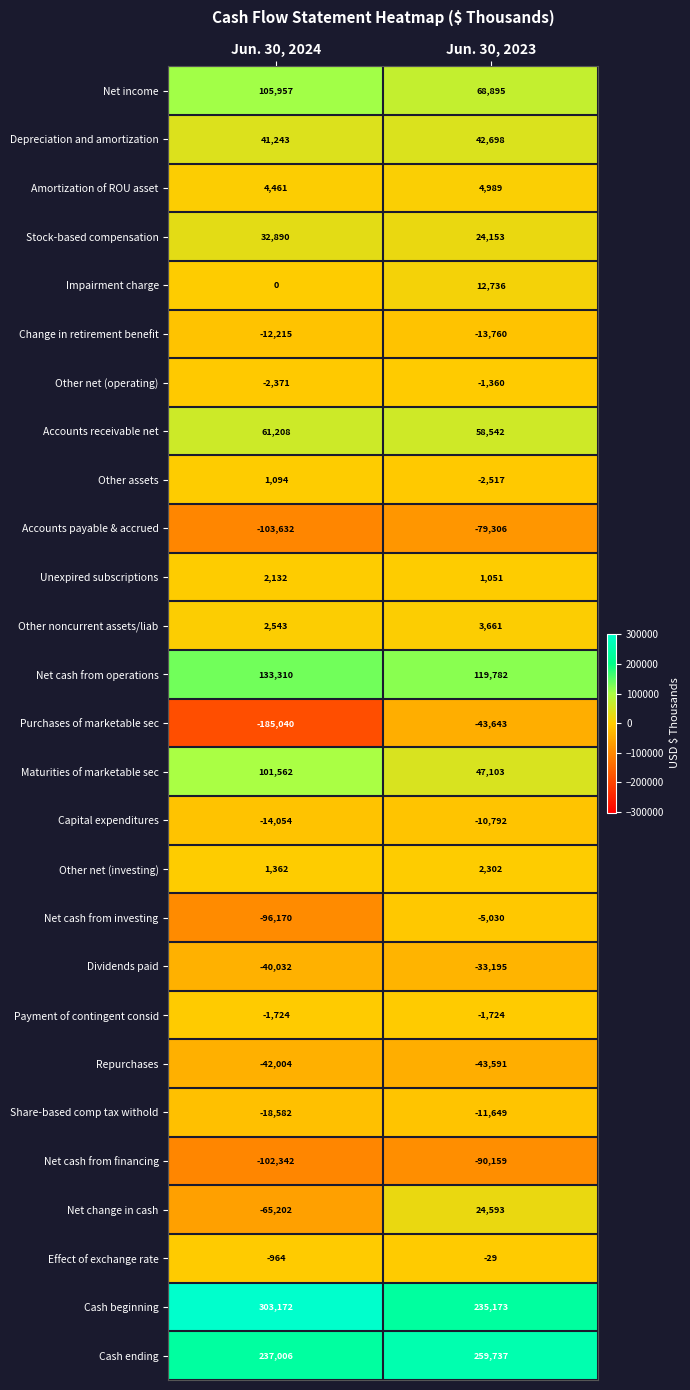

What is the lowest value of the Dividends paid series?

-40032